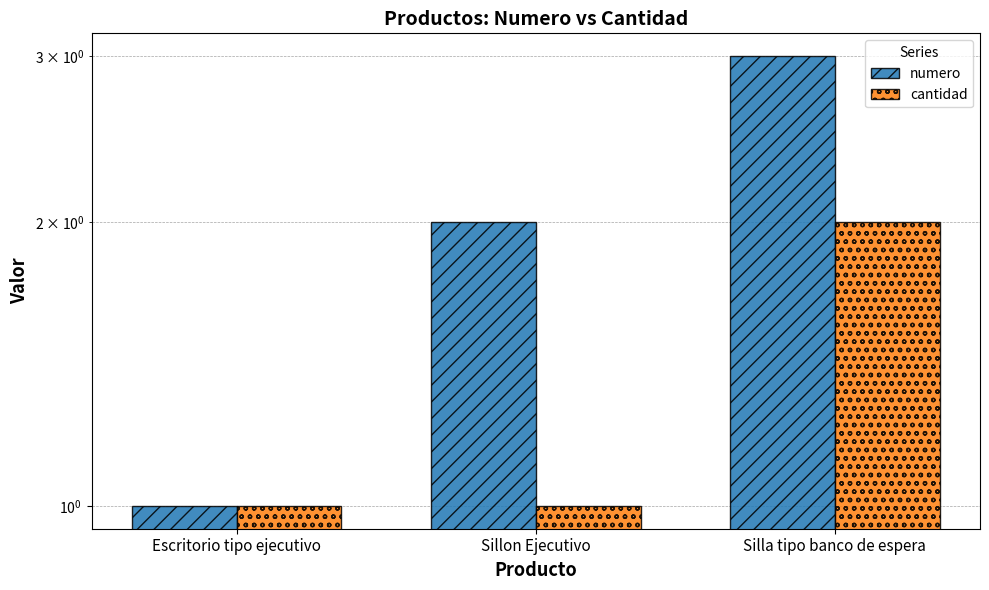

At which label is numero closest to 2?

Sillon Ejecutivo